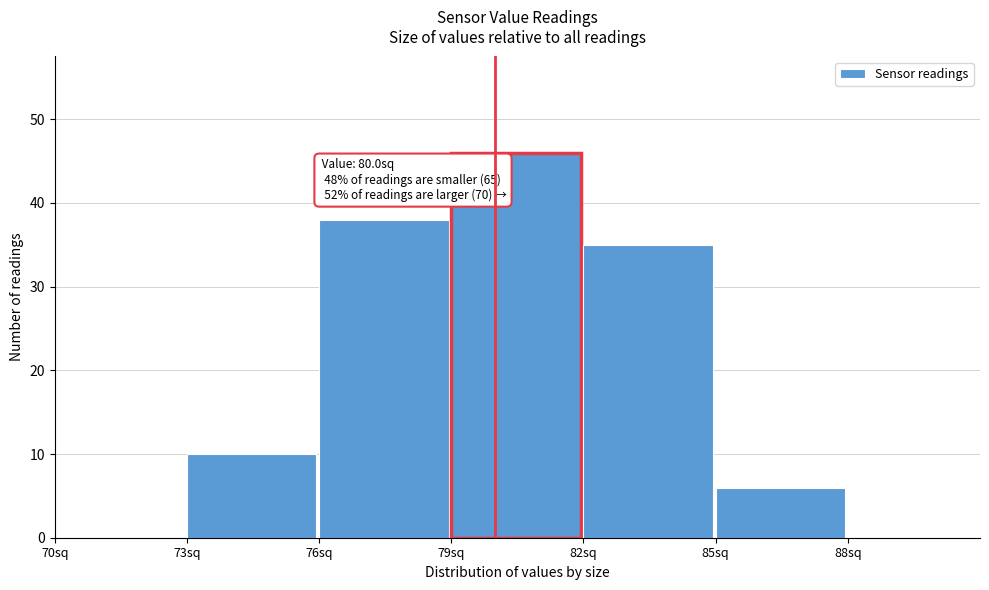

Which range on the x-axis has the tallest bar?

79 to 82